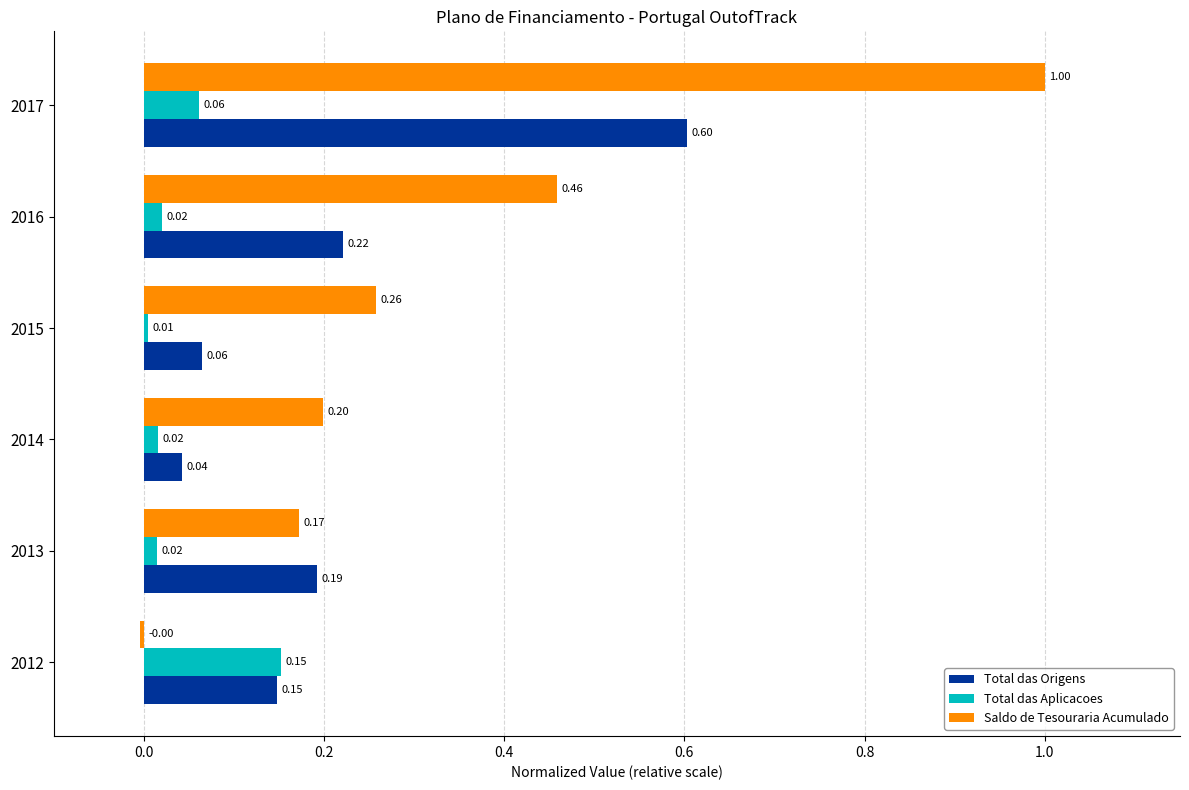

Which series has the largest range (max minus min)?

Saldo de Tesouraria Acumulado